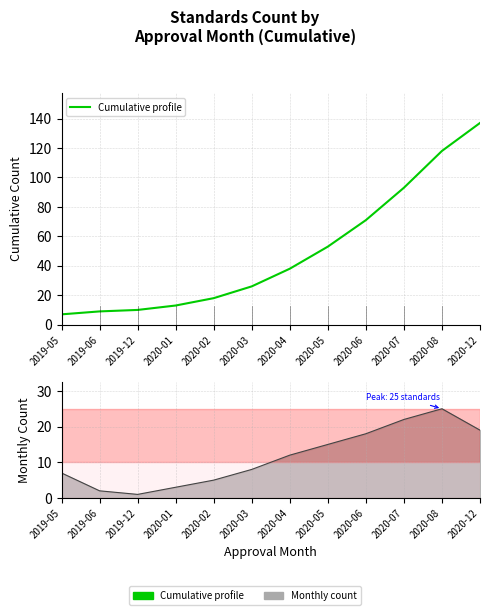

Does the chart display data point markers on the line(s)?

No